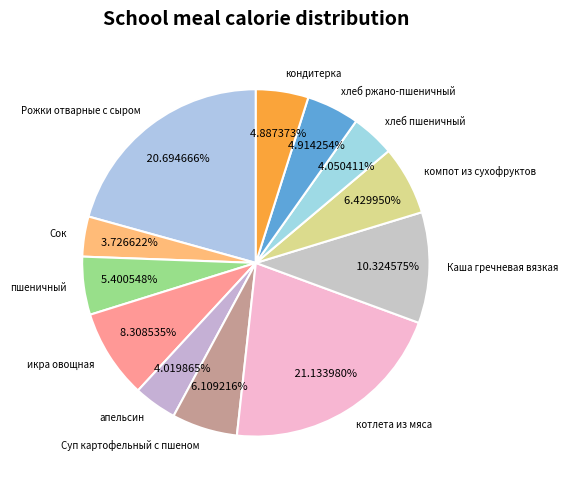

To the nearest percent, what percentage of the pie is хлеб пшеничный?

4%